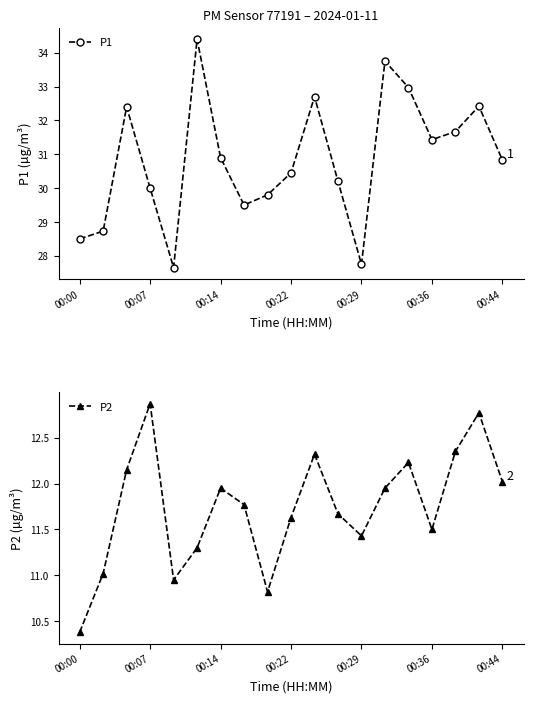

How many interior local valleys does the P1 series have?

4